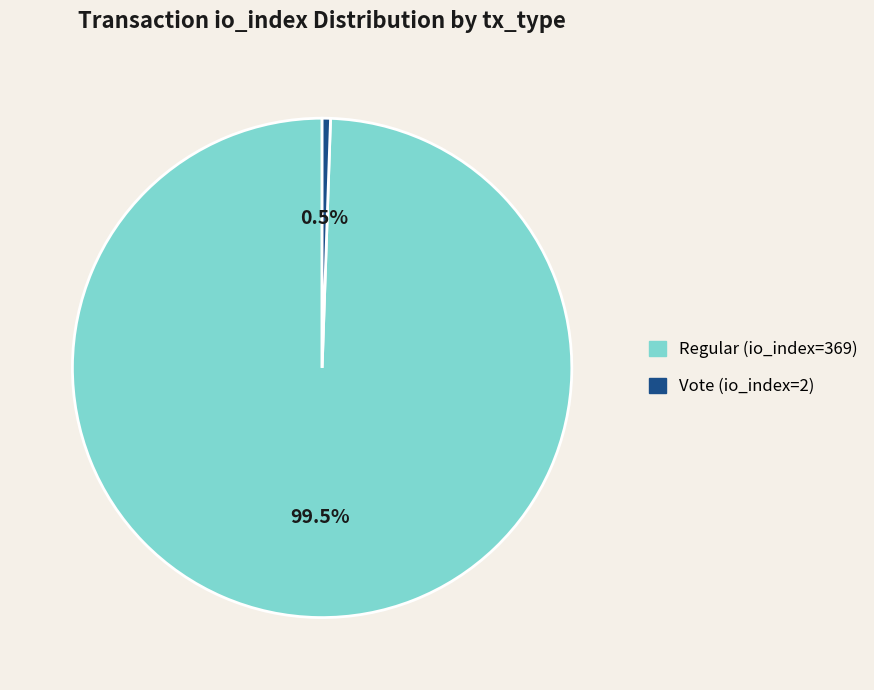

How many slices are in this pie chart?

2